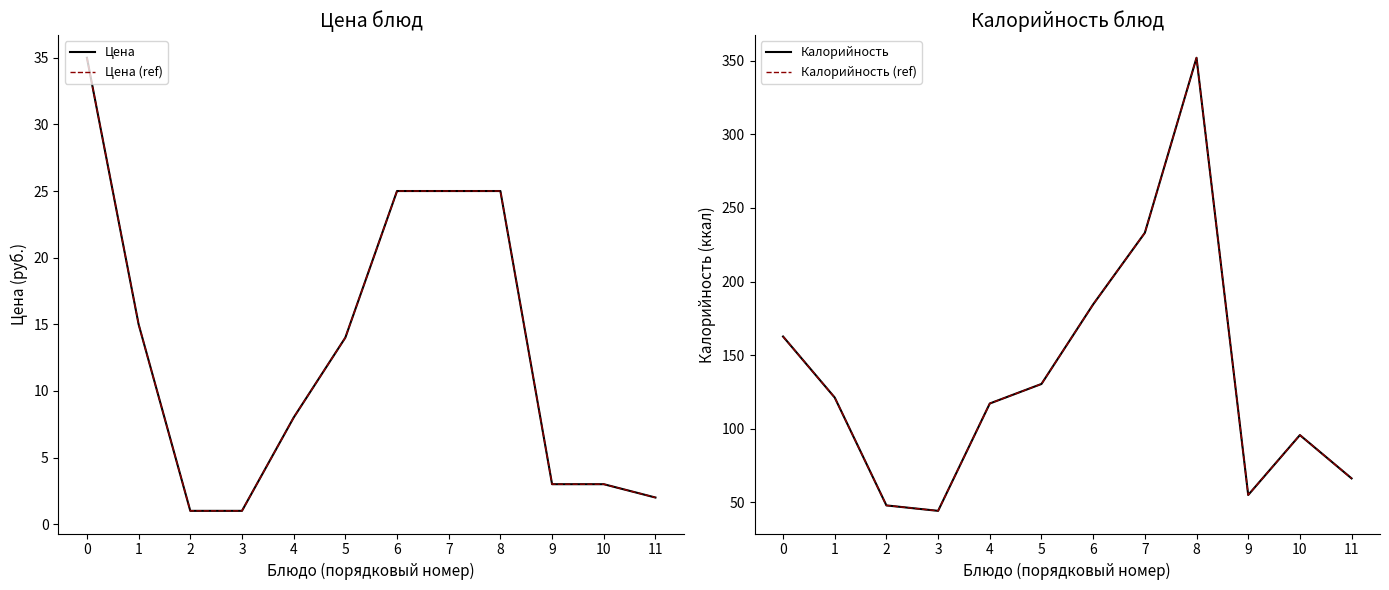

What value does the Калорийность (ref) series have at 5?

130.4